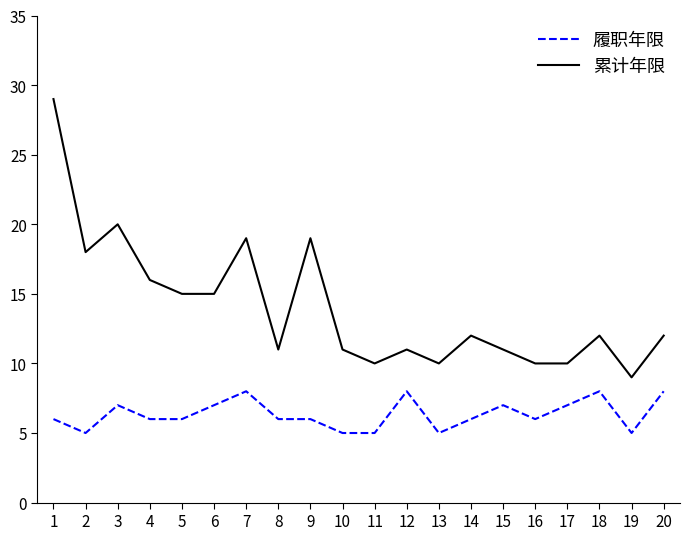

What is the sum of the 累计年限 values at 9 and 1?

48